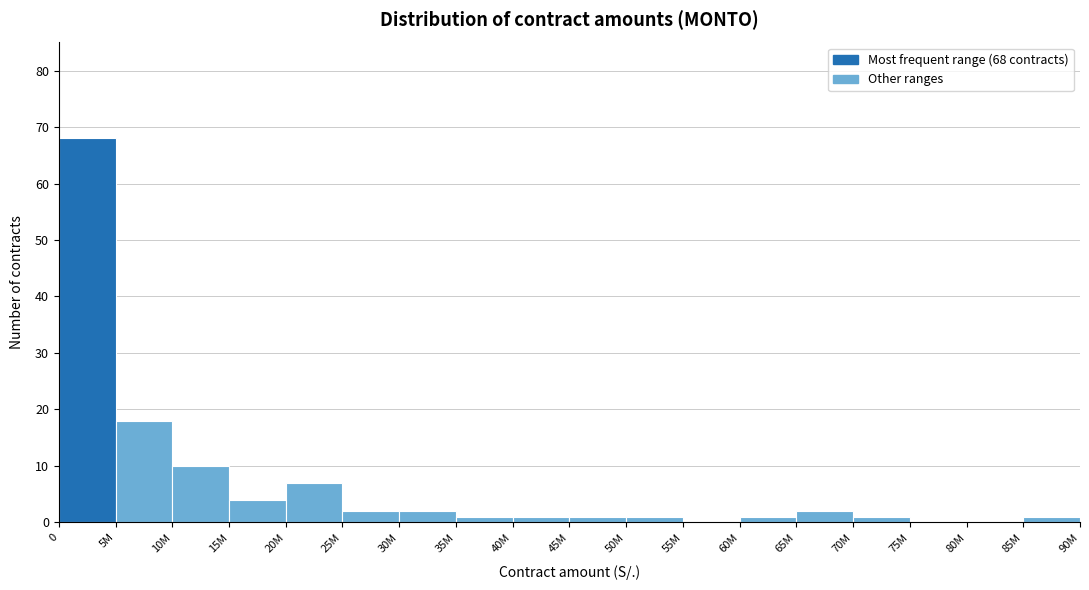

Reading left to right, what are all the values shown in this chart?

0=68	5M=18	10M=10	15M=4	20M=7	25M=2	30M=2	35M=1	40M=1	45M=1	50M=1	55M=0	60M=1	65M=2	70M=1	75M=0	80M=0	85M=1